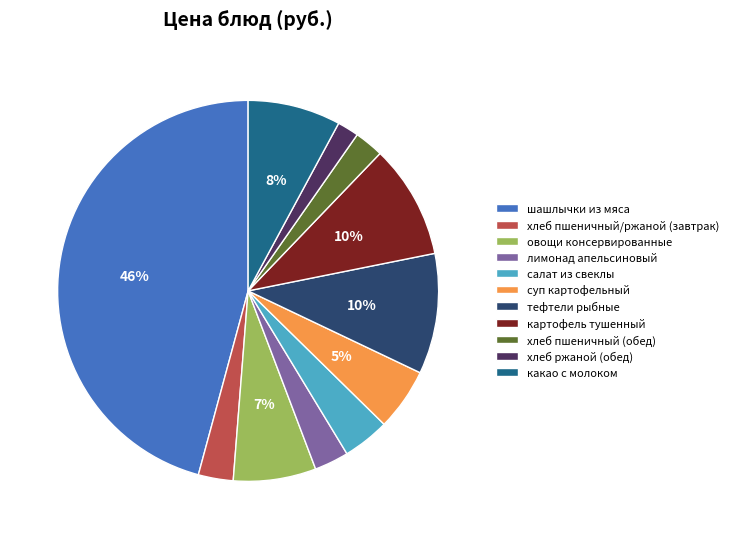

Is it true that картофель тушенный is 10% of the pie?

True